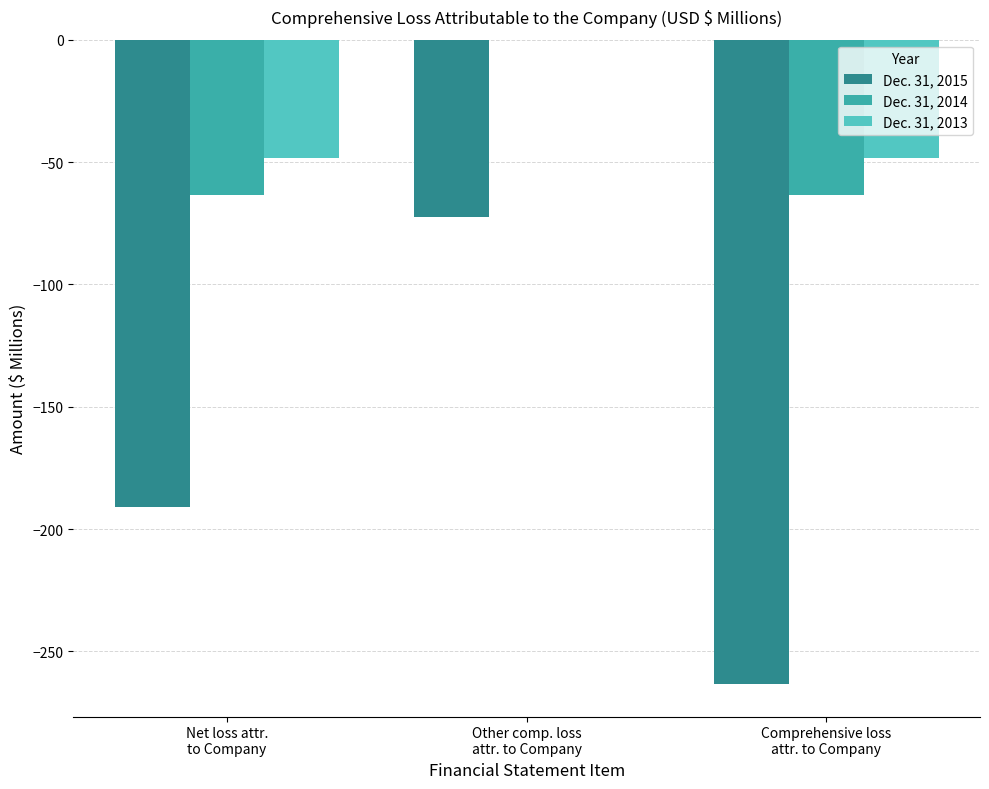

What is the total value across all series at Net loss attr.
to Company?

-303.2